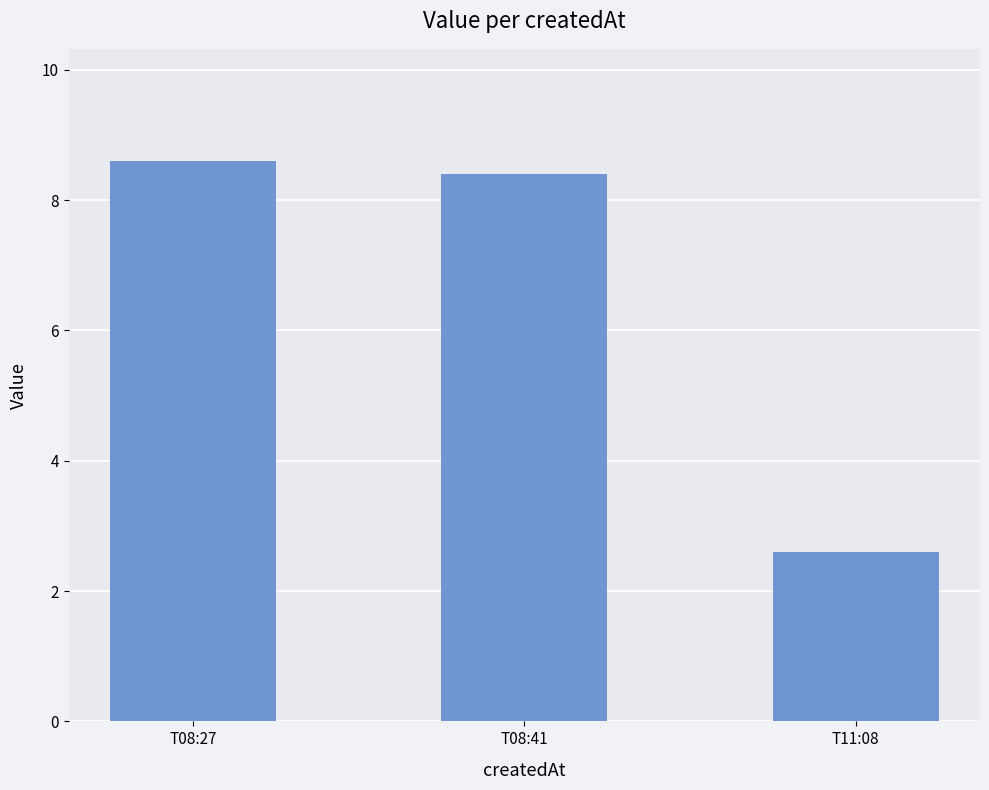

Is it true that the value at T08:27 is 8.6?

True